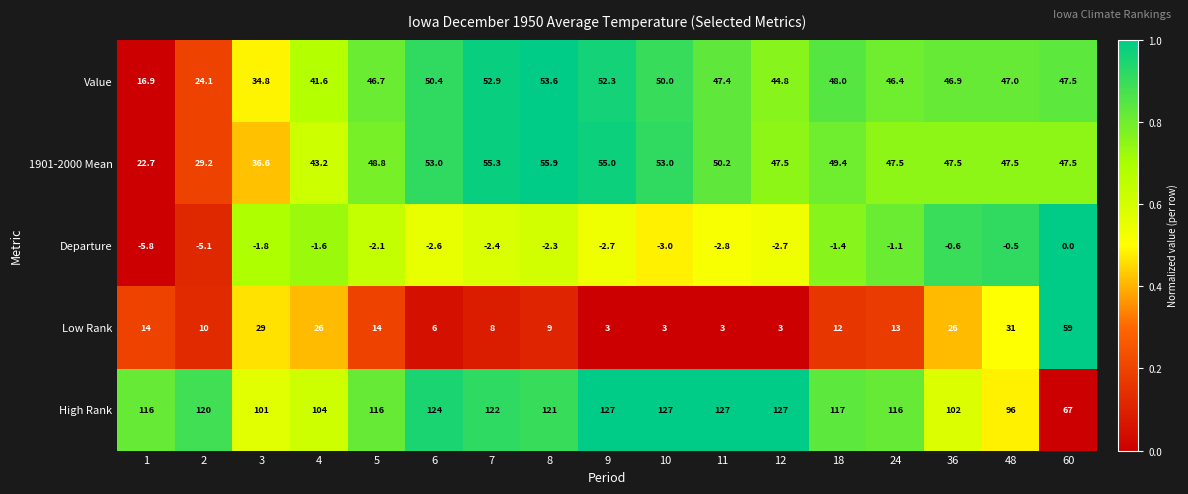

What is the difference between the maximum and minimum values in the 1901-2000 Mean series?

33.2